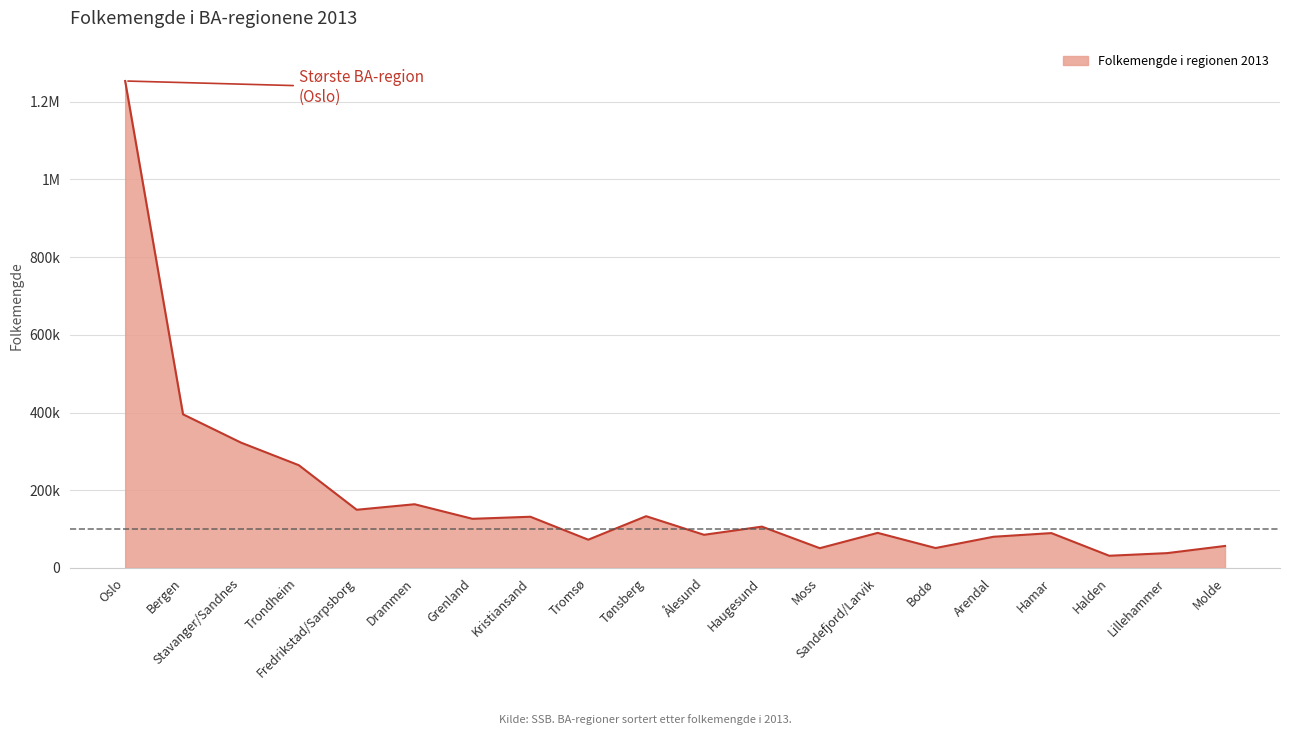

Does the chart have visible grid lines?

Yes